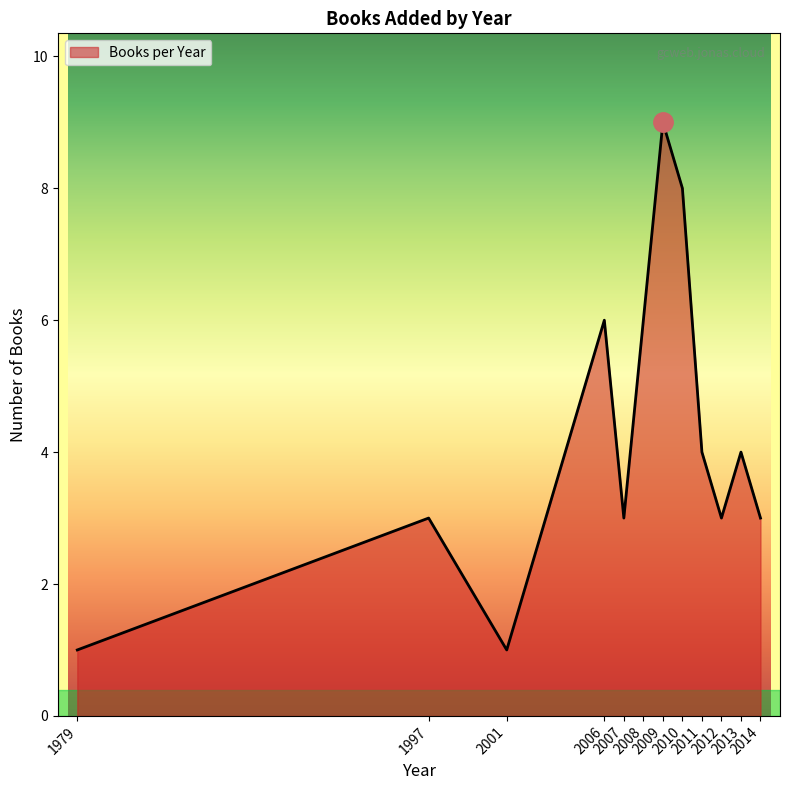

What is the maximum value shown in the chart?

9